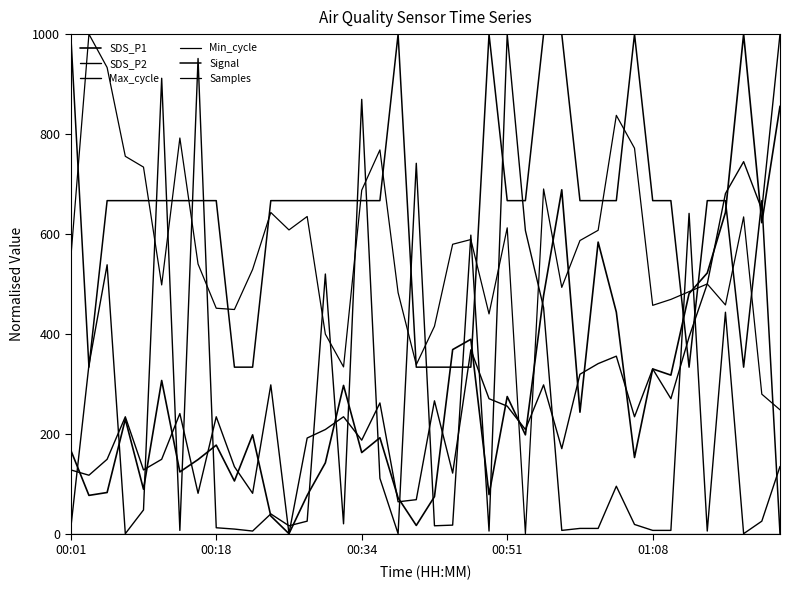

True or false: Min_cycle and Signal intersect in this chart.

False